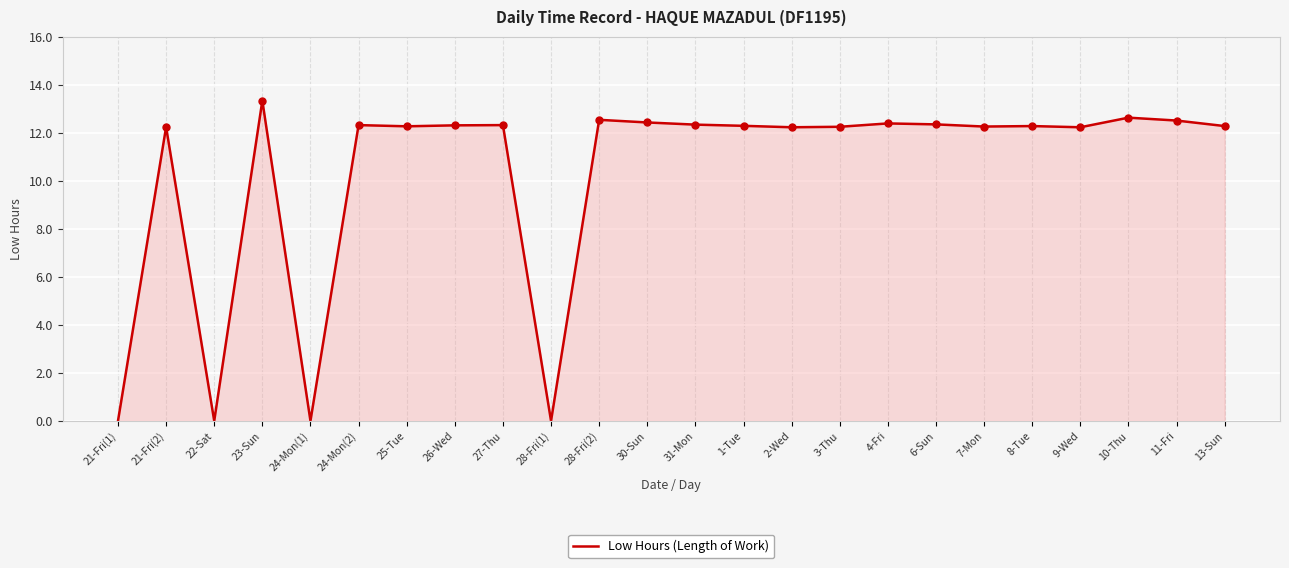

Approximately how many times larger is the value at 4-Fri compared to 2-Wed?

1.0